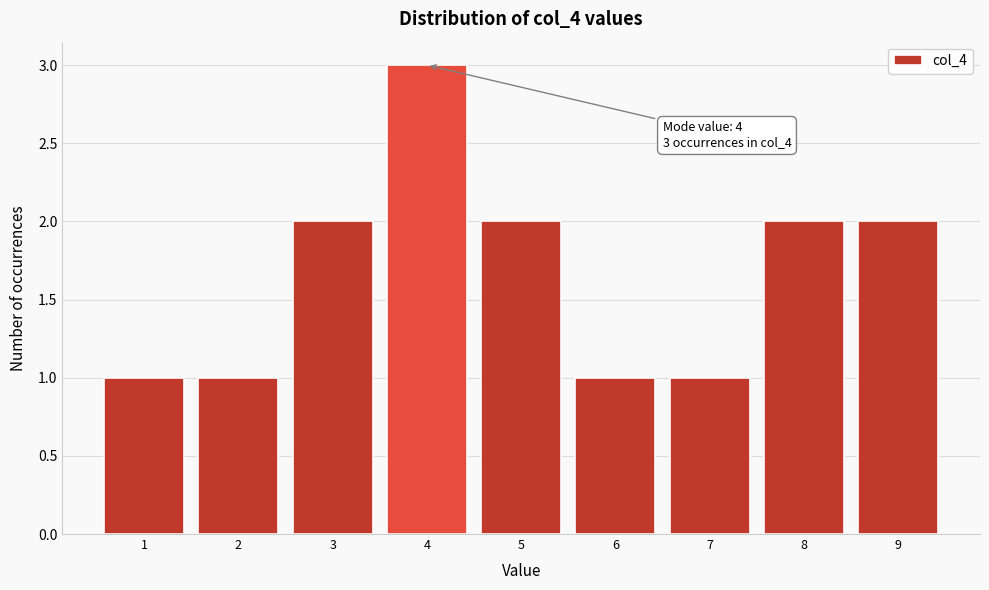

Over which range of the x-axis is the bar tallest?

3.5 to 4.5